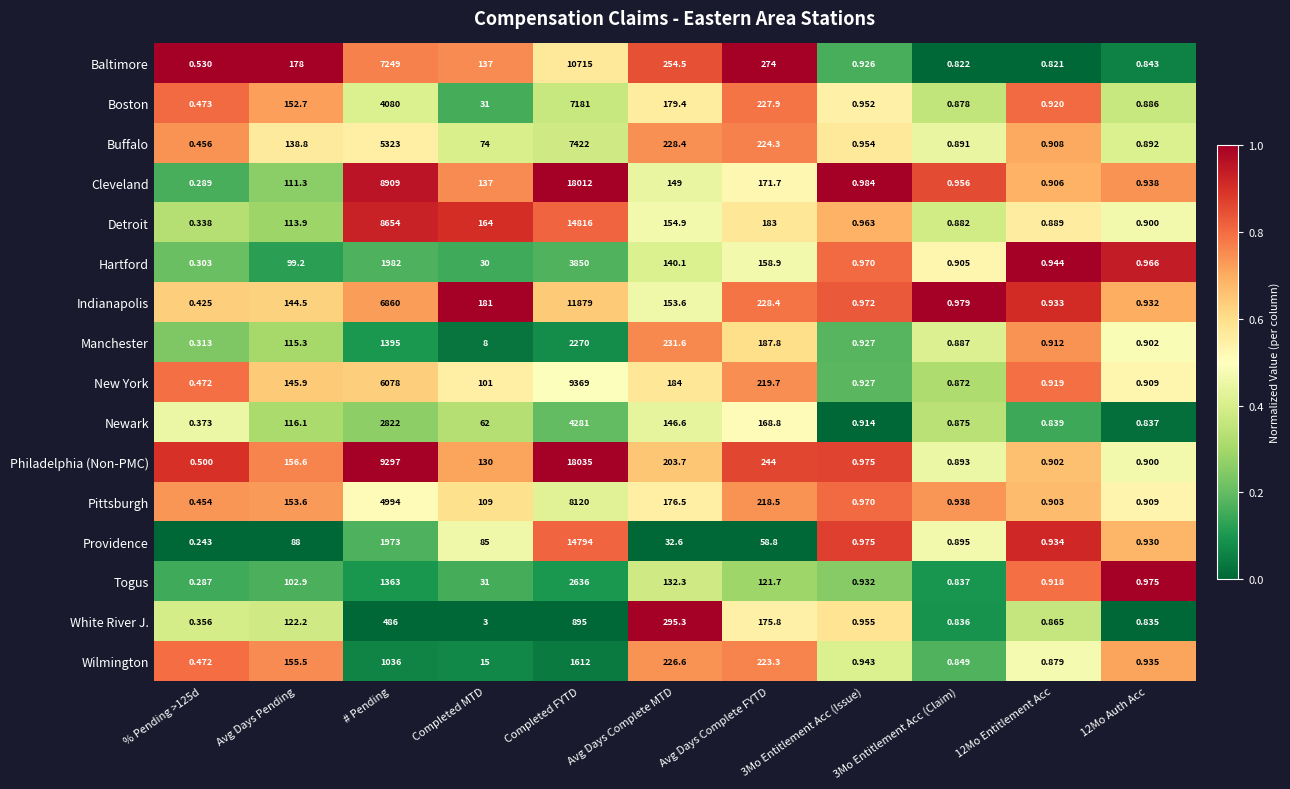

Between Avg Days Pending and 12Mo Auth Acc, which series saw the biggest shift?

Baltimore